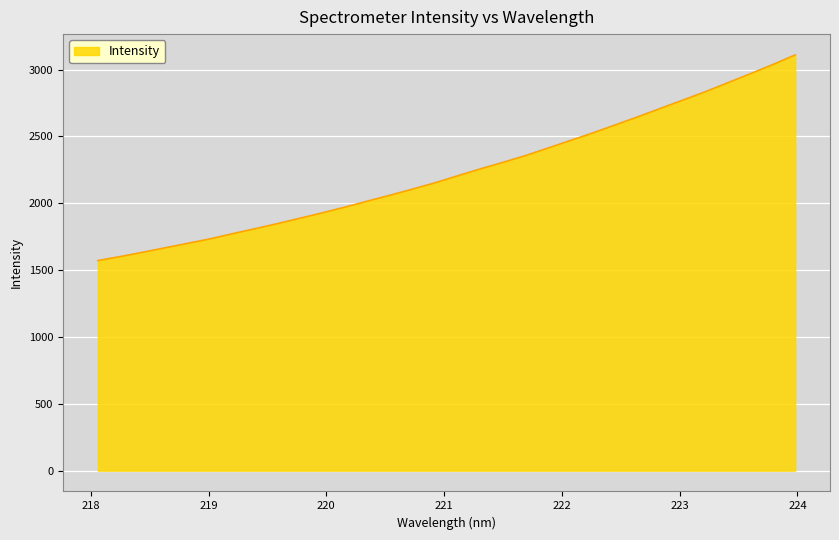

How many values exceed 2206?

16